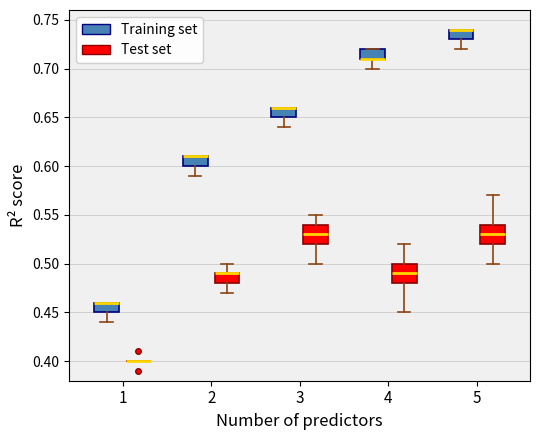

Reading left to right, read every box against the y-axis: the position of its median line, the range the box covers, and the ends of its whiskers. The values are not printed on the chart, so give them approximately, as read against the axis.

1 (Training set): median 0.46 (drawn on the box's upper edge), box 0.45 to 0.46, whiskers 0.44 to 0.46
1 (Test set): box collapsed to a line at 0.40, whiskers 0.40 to 0.40
2 (Training set): median 0.61 (drawn on the box's upper edge), box 0.60 to 0.61, whiskers 0.59 to 0.61
2 (Test set): median 0.49 (drawn on the box's upper edge), box 0.48 to 0.49, whiskers 0.47 to 0.50
3 (Training set): median 0.66 (drawn on the box's upper edge), box 0.65 to 0.66, whiskers 0.64 to 0.66
3 (Test set): median 0.53, box 0.52 to 0.54, whiskers 0.50 to 0.55
4 (Training set): median 0.71 (drawn on the box's lower edge), box 0.71 to 0.72, whiskers 0.70 to 0.72
4 (Test set): median 0.49, box 0.48 to 0.50, whiskers 0.45 to 0.52
5 (Training set): median 0.74 (drawn on the box's upper edge), box 0.73 to 0.74, whiskers 0.72 to 0.74
5 (Test set): median 0.53, box 0.52 to 0.54, whiskers 0.50 to 0.57